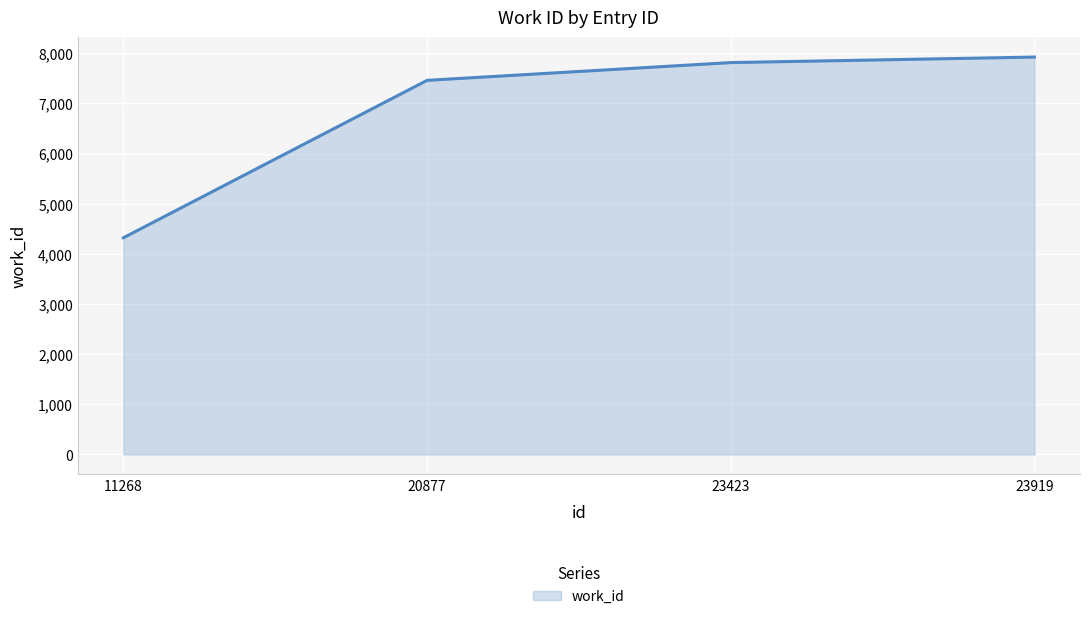

List the labels in order of value, largest first.

23919, 23423, 20877, 11268